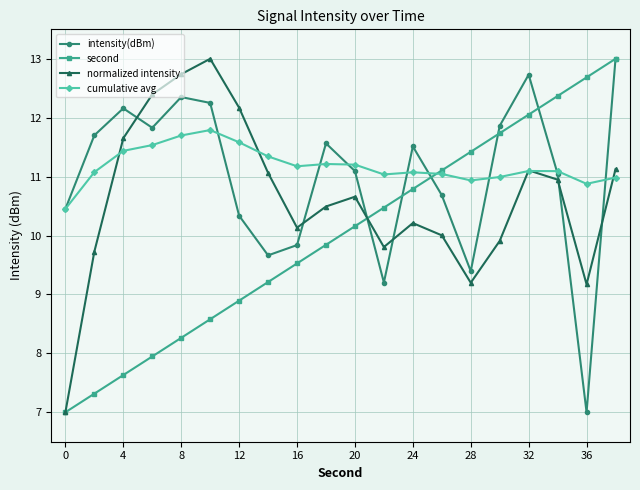

Which series ends up on top after the final intersection of normalized intensity and cumulative avg?

normalized intensity